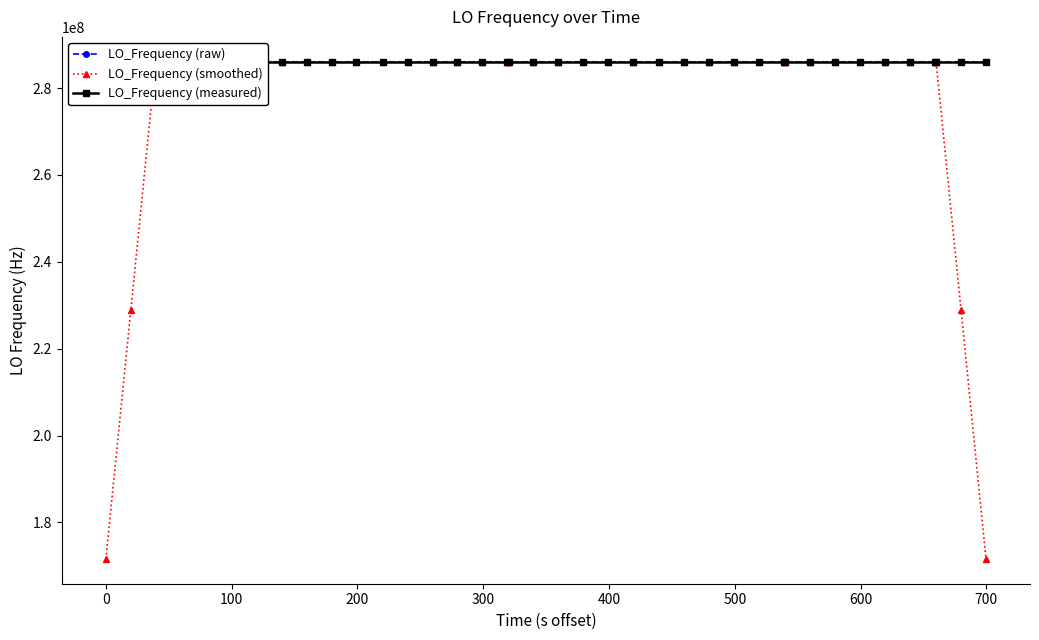

What is the average value of the LO_Frequency (smoothed) series?

277465589.9